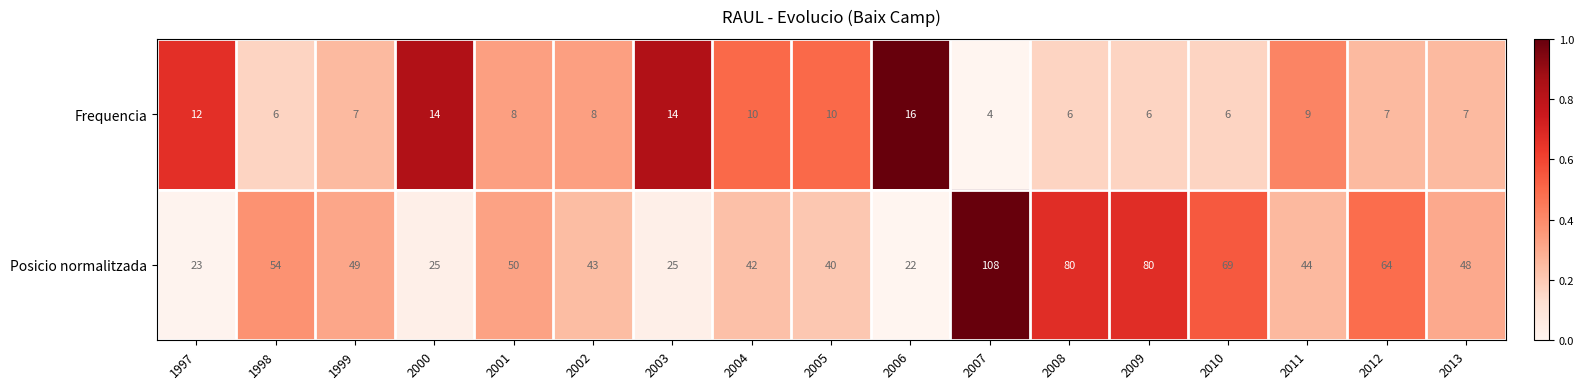

Count the number of categories in the chart.

17